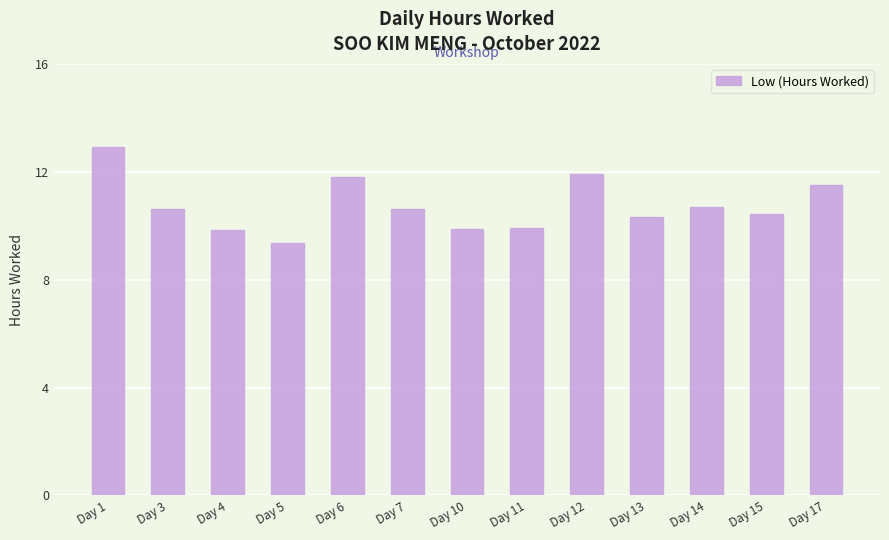

The chart shows a value of 3.2 at Day 15. True or false?

False